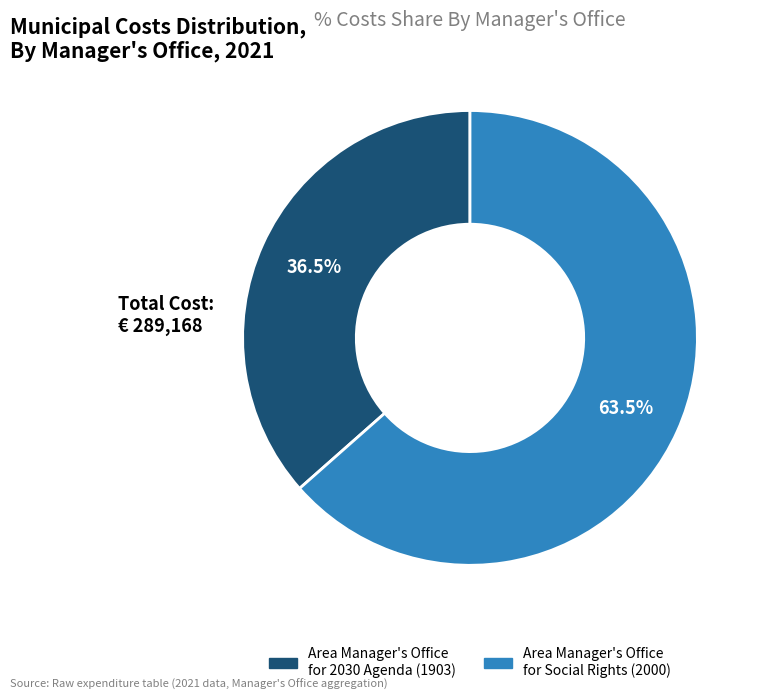

How many segments does this pie chart have?

2